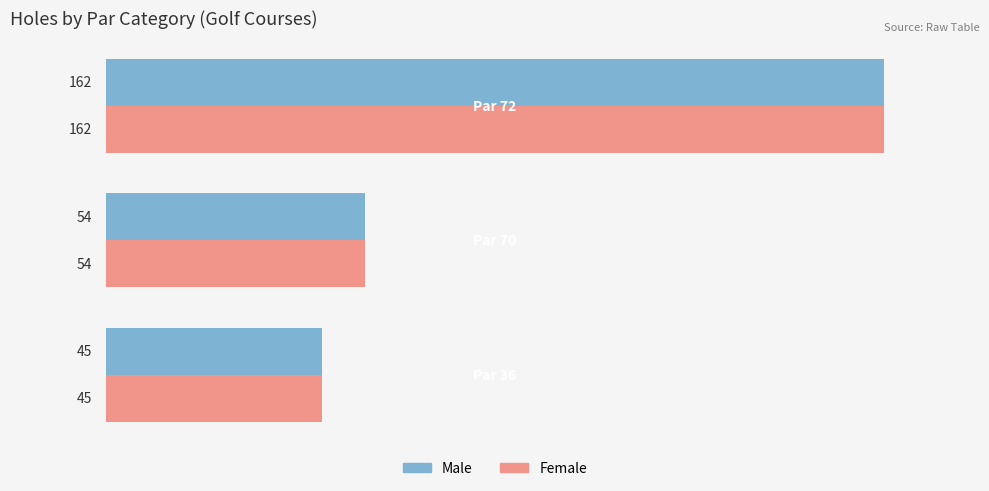

What is the sum of all Female values?

261